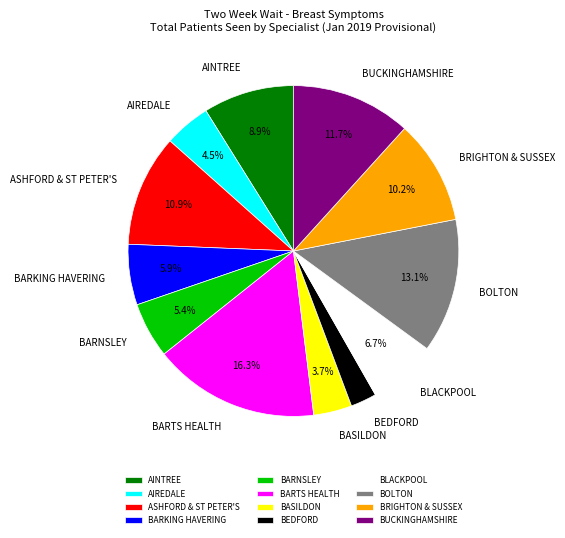

The BASILDON slice represents 10% of the pie. True or false?

False